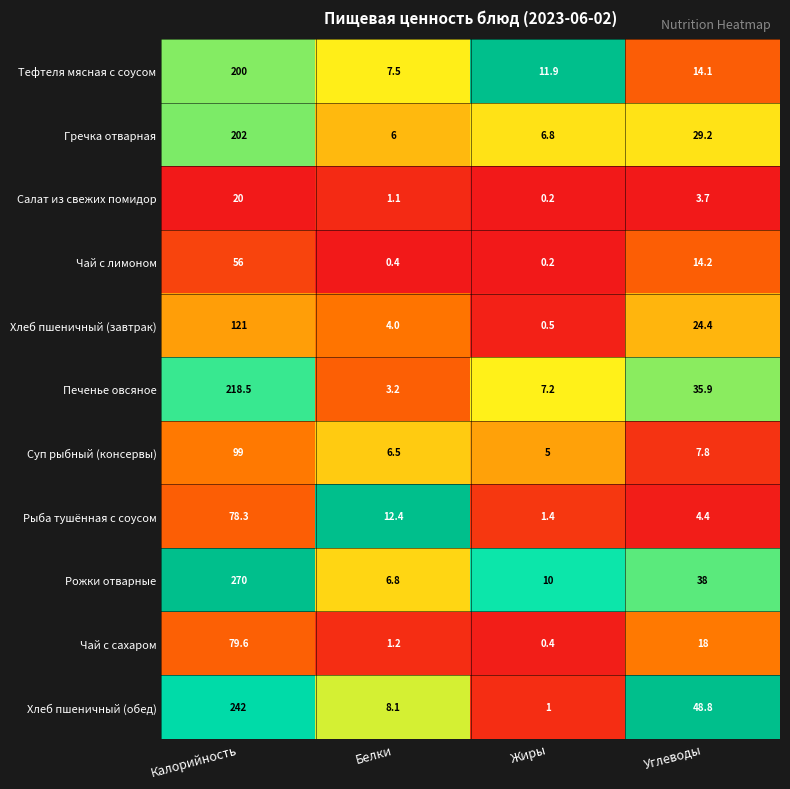

What is the maximum value shown in the chart?

270.0